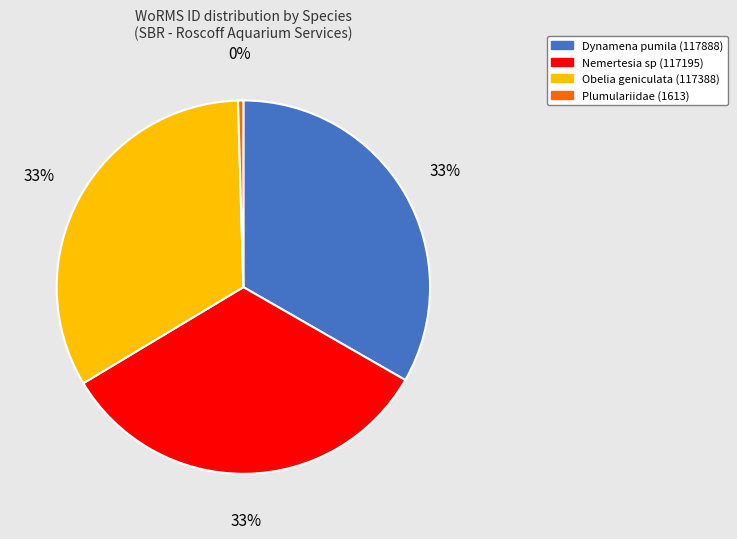

Is Obelia geniculata the majority of the pie?

No